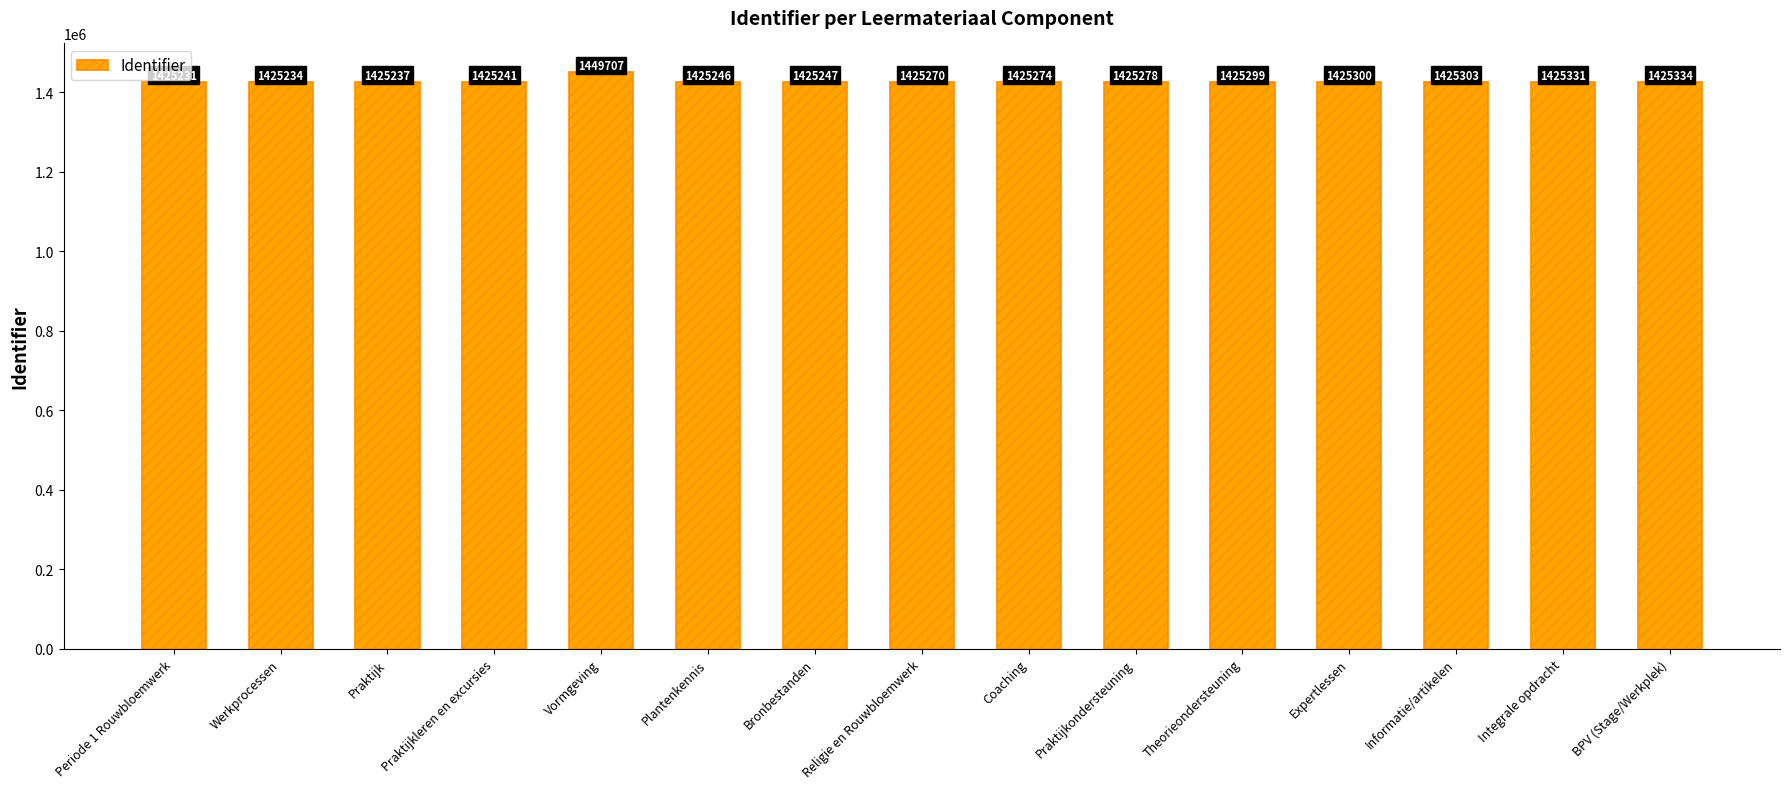

List the labels in order of value, largest first.

Vormgeving, BPV (Stage/Werkplek), Integrale opdracht, Informatie/artikelen, Expertlessen, Theorieondersteuning, Praktijkondersteuning, Coaching, Religie en Rouwbloemwerk, Bronbestanden, Plantenkennis, Praktijkleren en excursies, Praktijk, Werkprocessen, Periode 1 Rouwbloemwerk